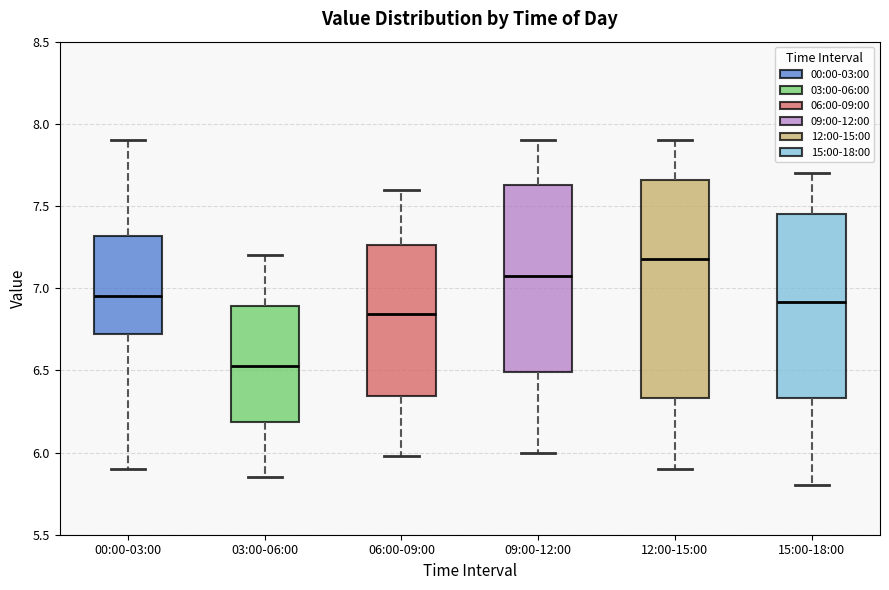

Where does the median line of the box for 09:00-12:00 sit on the y-axis? The values are not printed on the chart, so give them approximately, as read against the axis.

7.10